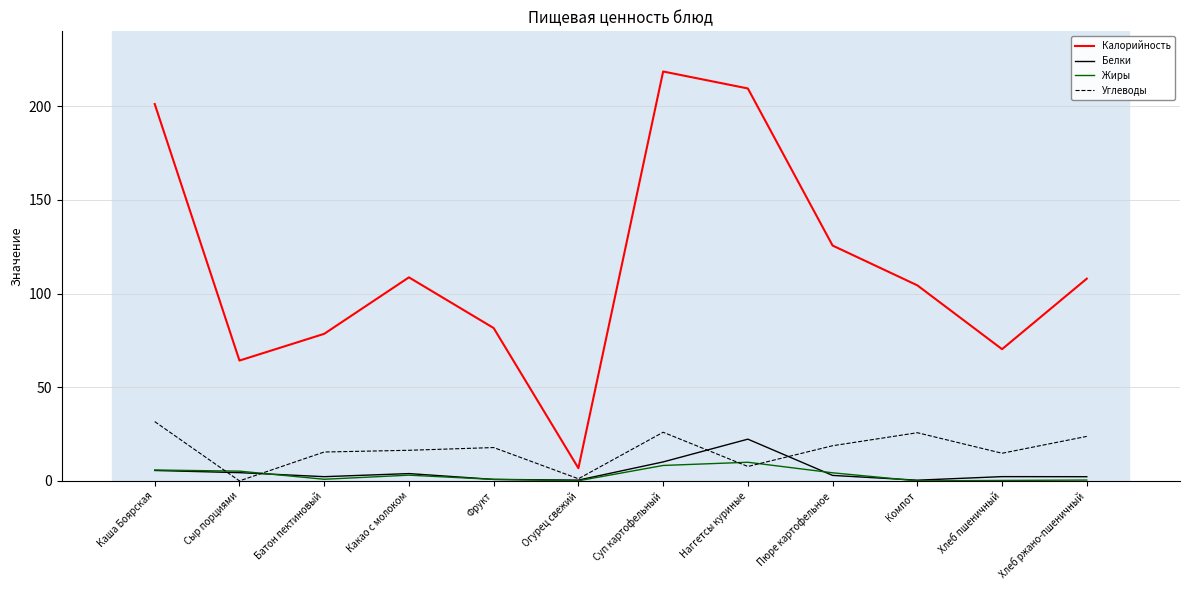

At which category does Калорийность reach its first local peak?

Какао с молоком